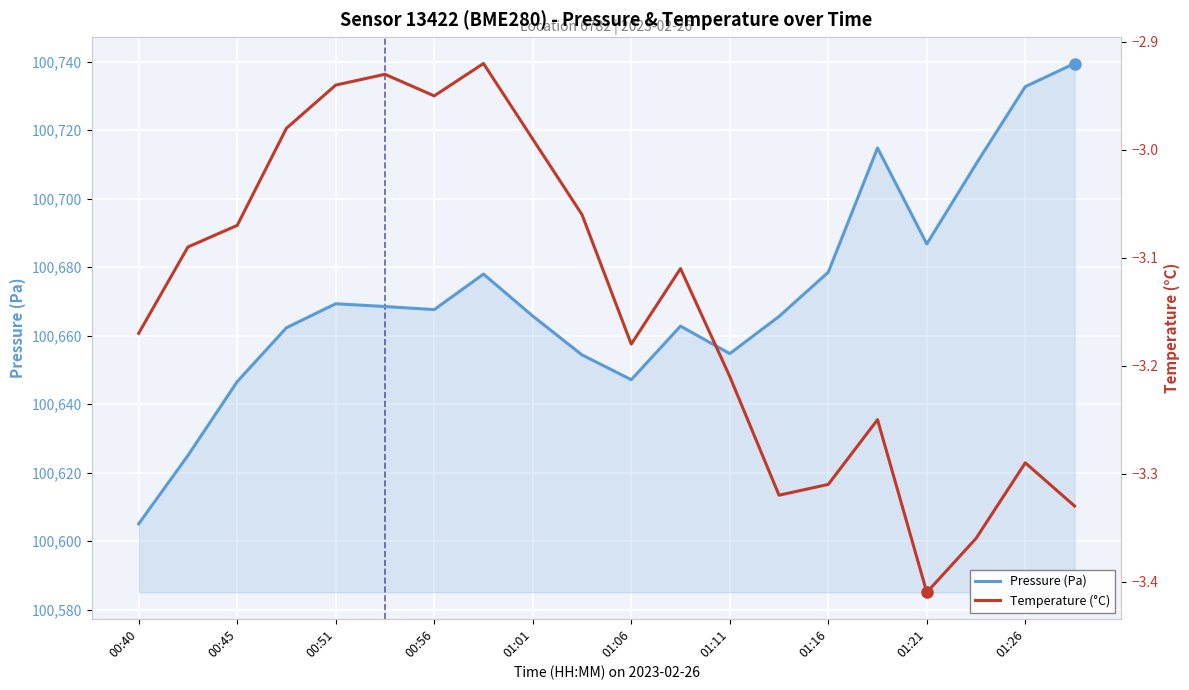

How many categories are shown in the chart?

20